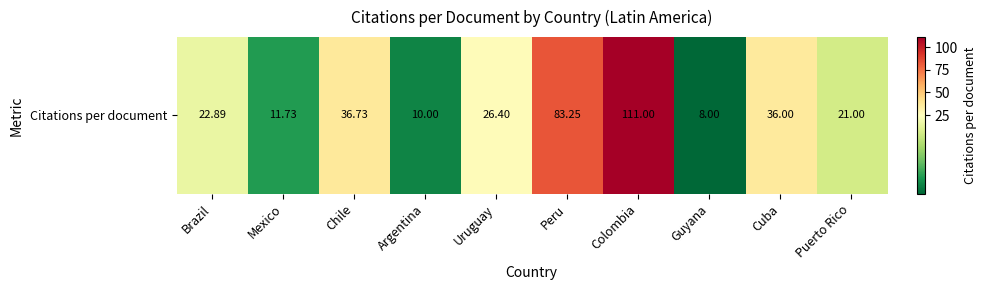

List the labels in order of value, smallest first.

Guyana, Argentina, Mexico, Puerto Rico, Brazil, Uruguay, Cuba, Chile, Peru, Colombia